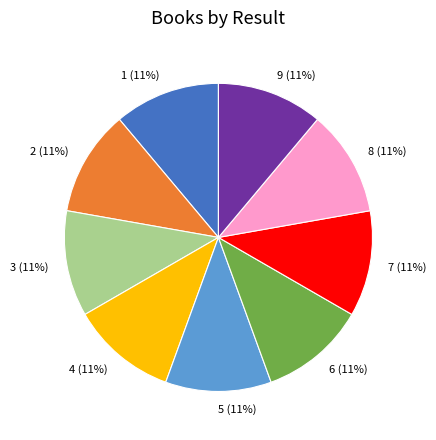

What percentage is the 7 slice, to the nearest percent?

11%